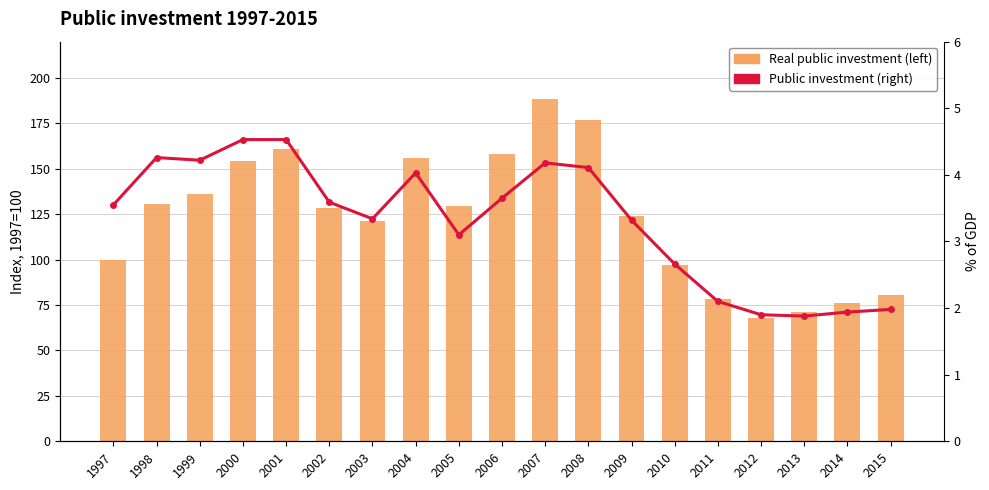

What is the difference between the maximum and minimum values in the Real public investment (left) series?

120.5